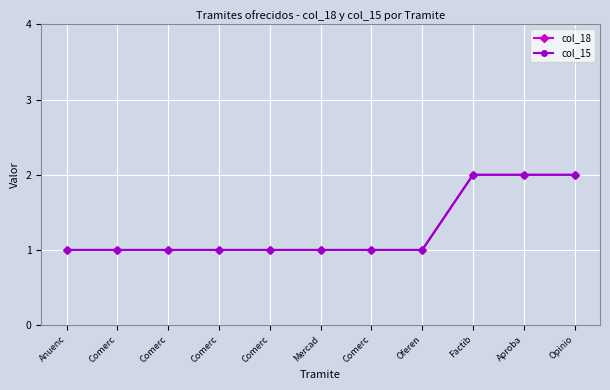

Reading left to right, transcribe all the data shown in this chart.

col_18: Anuenc=1	Comerc=1	Comerc=1	Comerc=1	Comerc=1	Mercad=1	Comerc=1	Oferen=1	Factib=2	Aproba=2	Opinio=2
col_15: Anuenc=1	Comerc=1	Comerc=1	Comerc=1	Comerc=1	Mercad=1	Comerc=1	Oferen=1	Factib=2	Aproba=2	Opinio=2